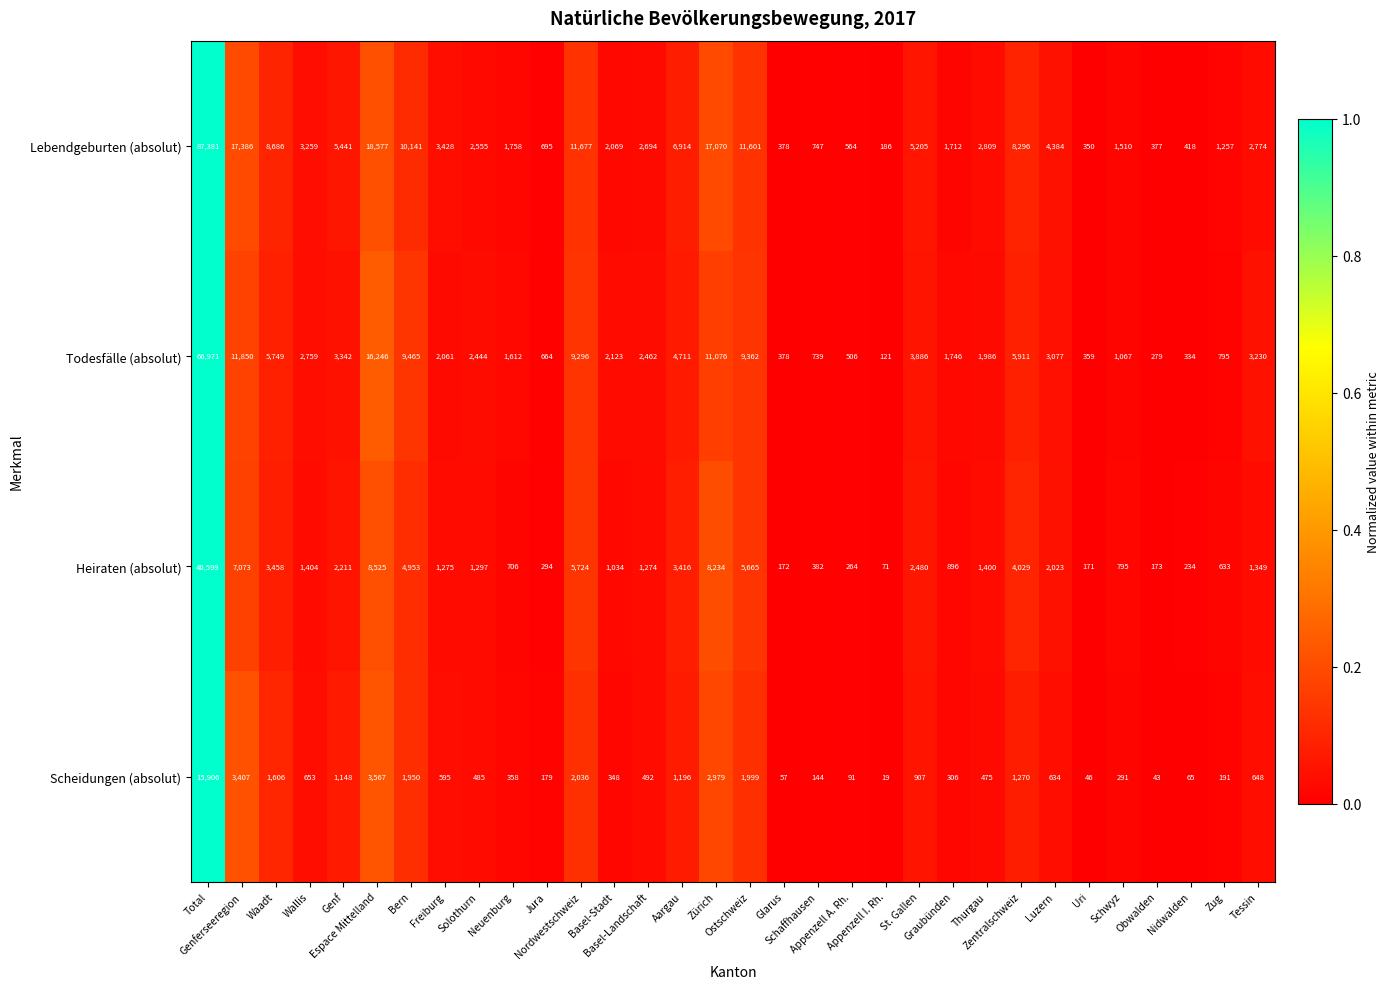

Which series has the widest spread of values?

Lebendgeburten (absolut)